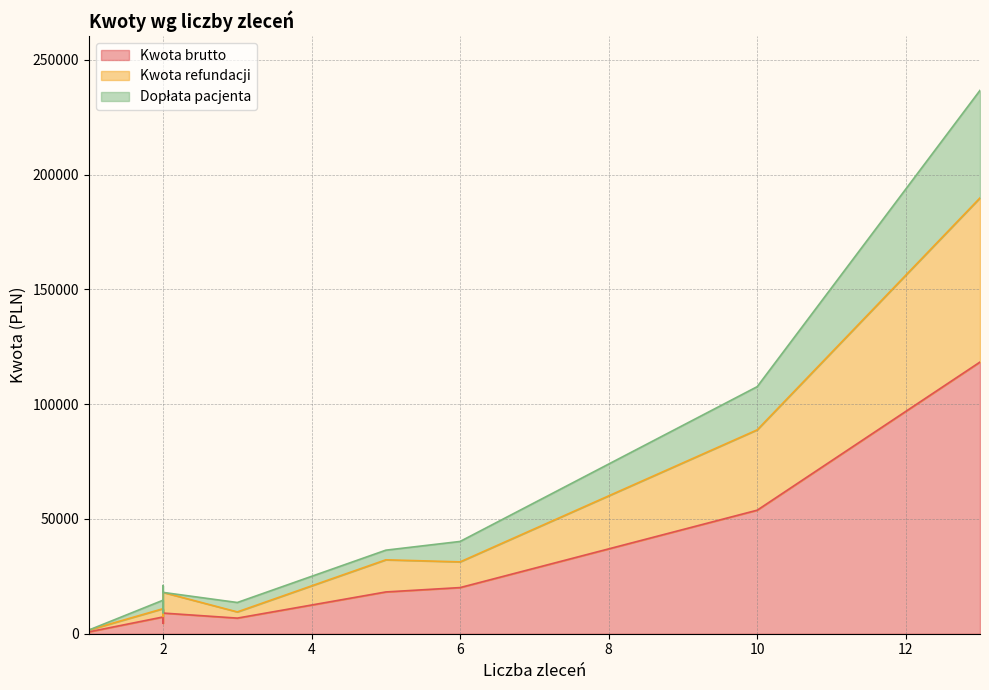

True or false: Kwota brutto has a value of 12303.7 at 2.

False